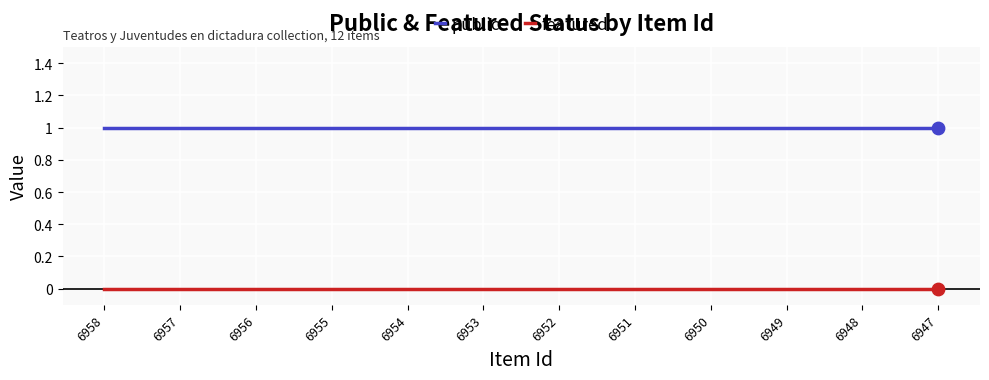

Which series has the largest total across all categories?

public